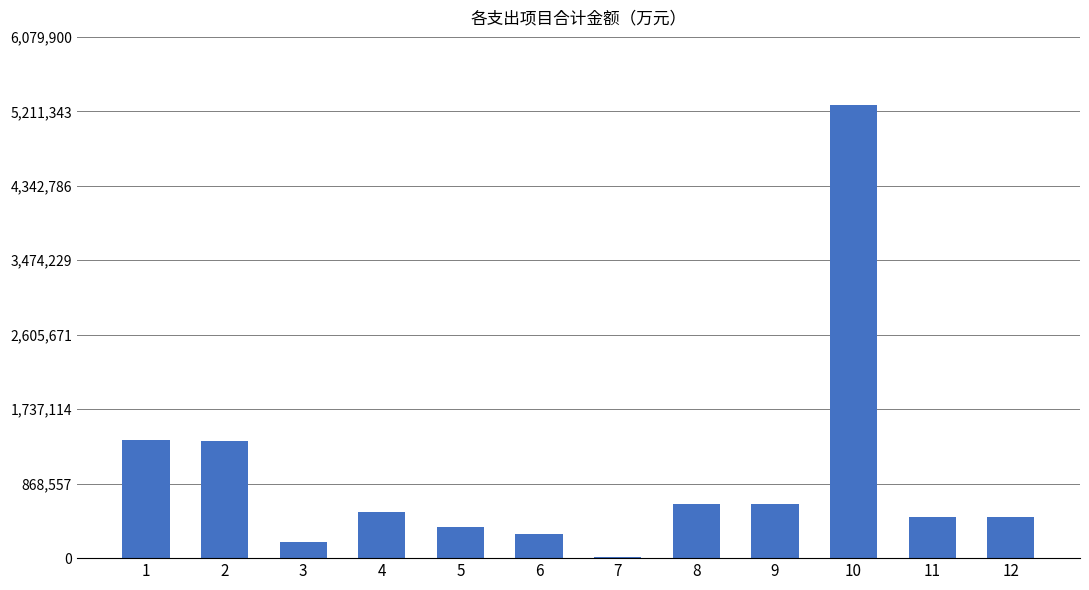

What is the maximum value shown in the chart?

5286870.3